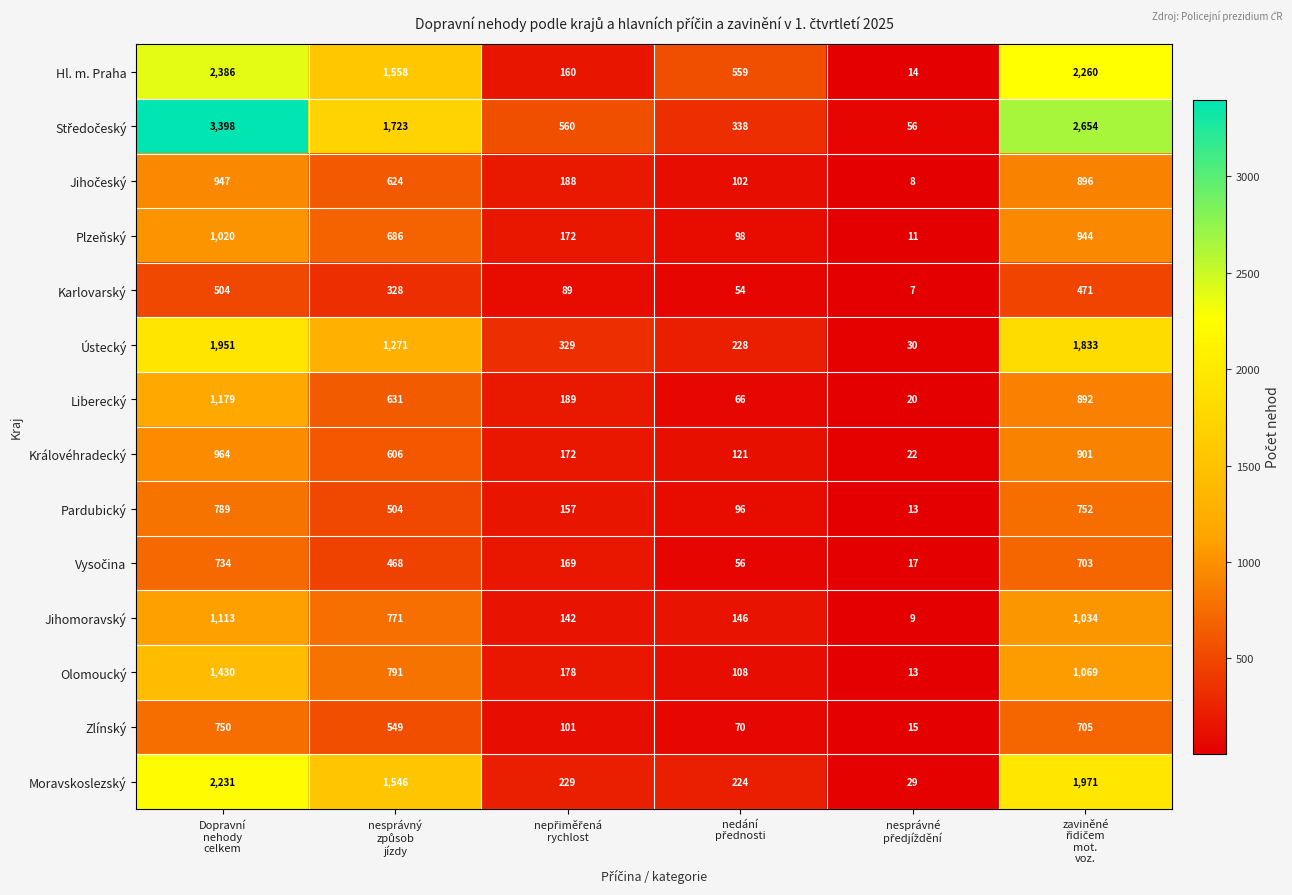

What is the difference between the maximum and minimum values in the Ústecký series?

1921